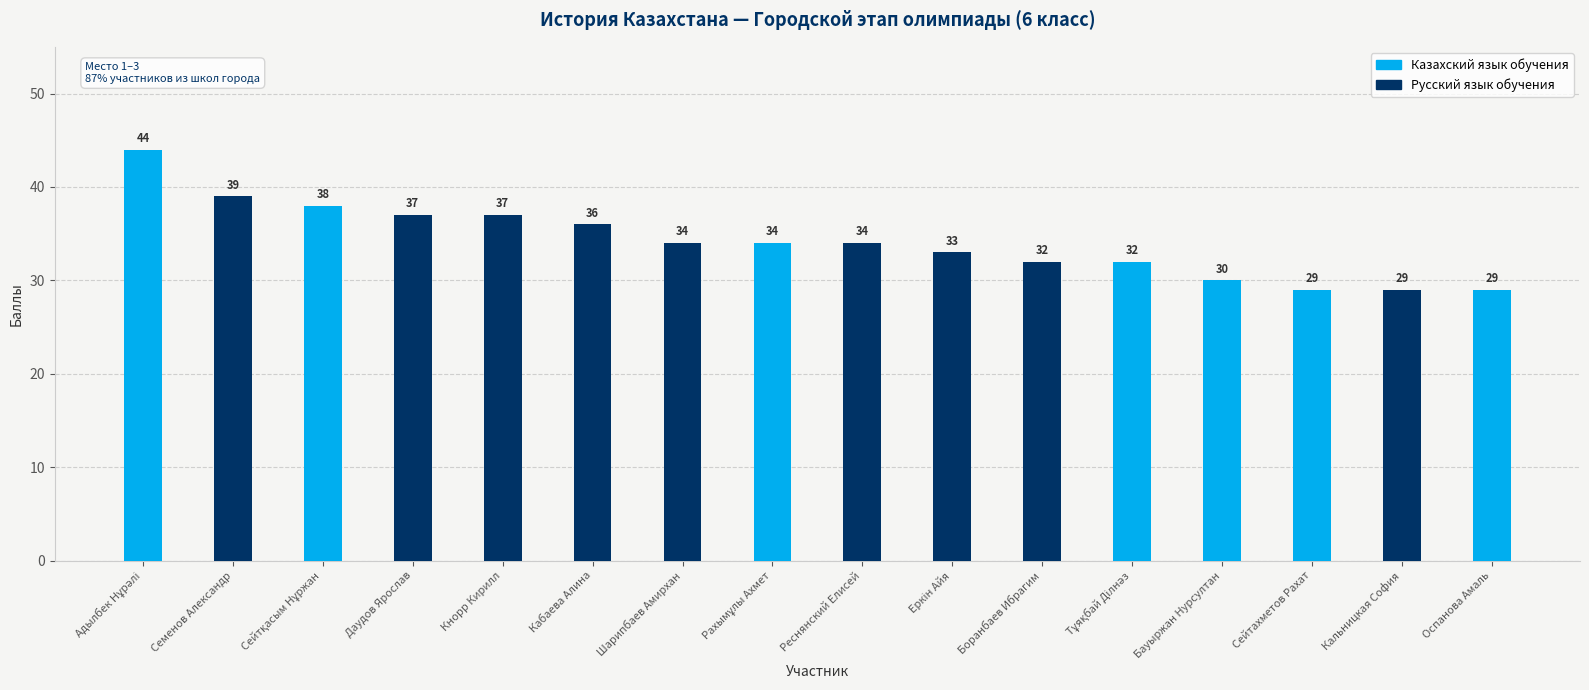

How many series are shown in this chart?

2